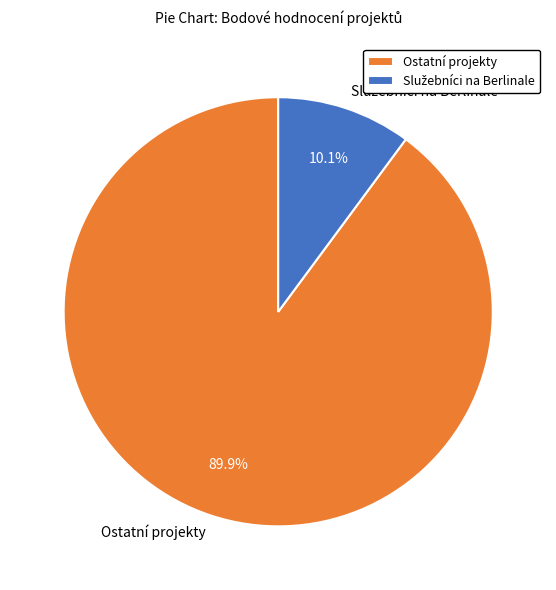

Is there a majority slice in this chart?

Yes